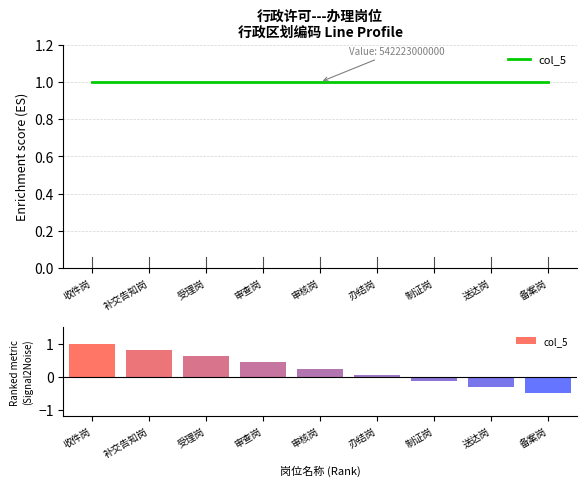

How many bars are there in total?

9